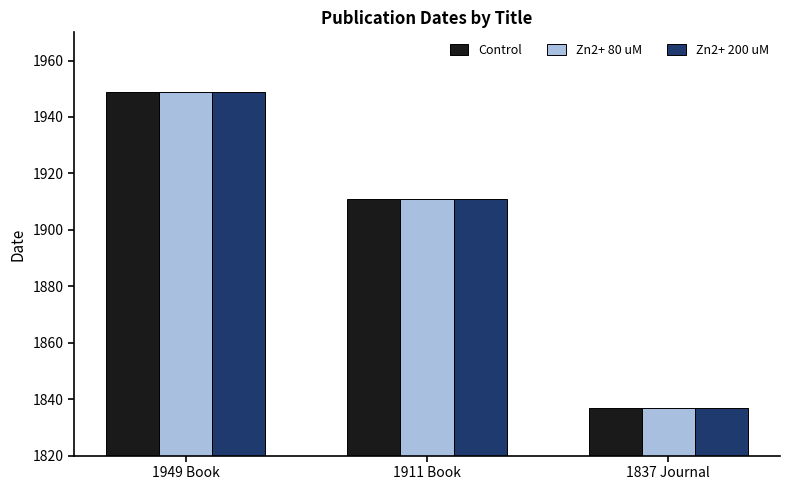

What is the sum of the Zn2+ 200 uM values at 1837 Journal and 1911 Book?

3748